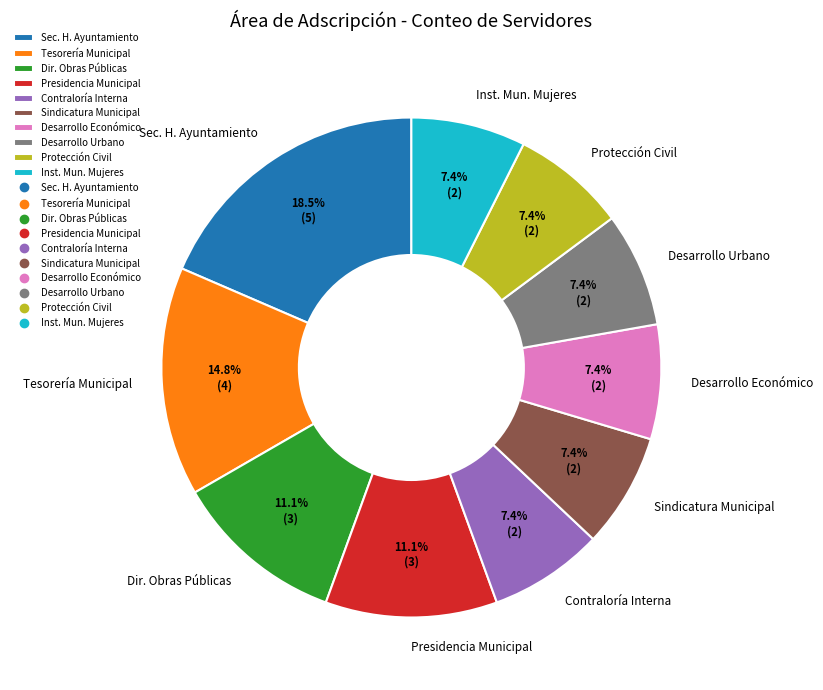

Which slice is the largest?

Sec. H. Ayuntamiento